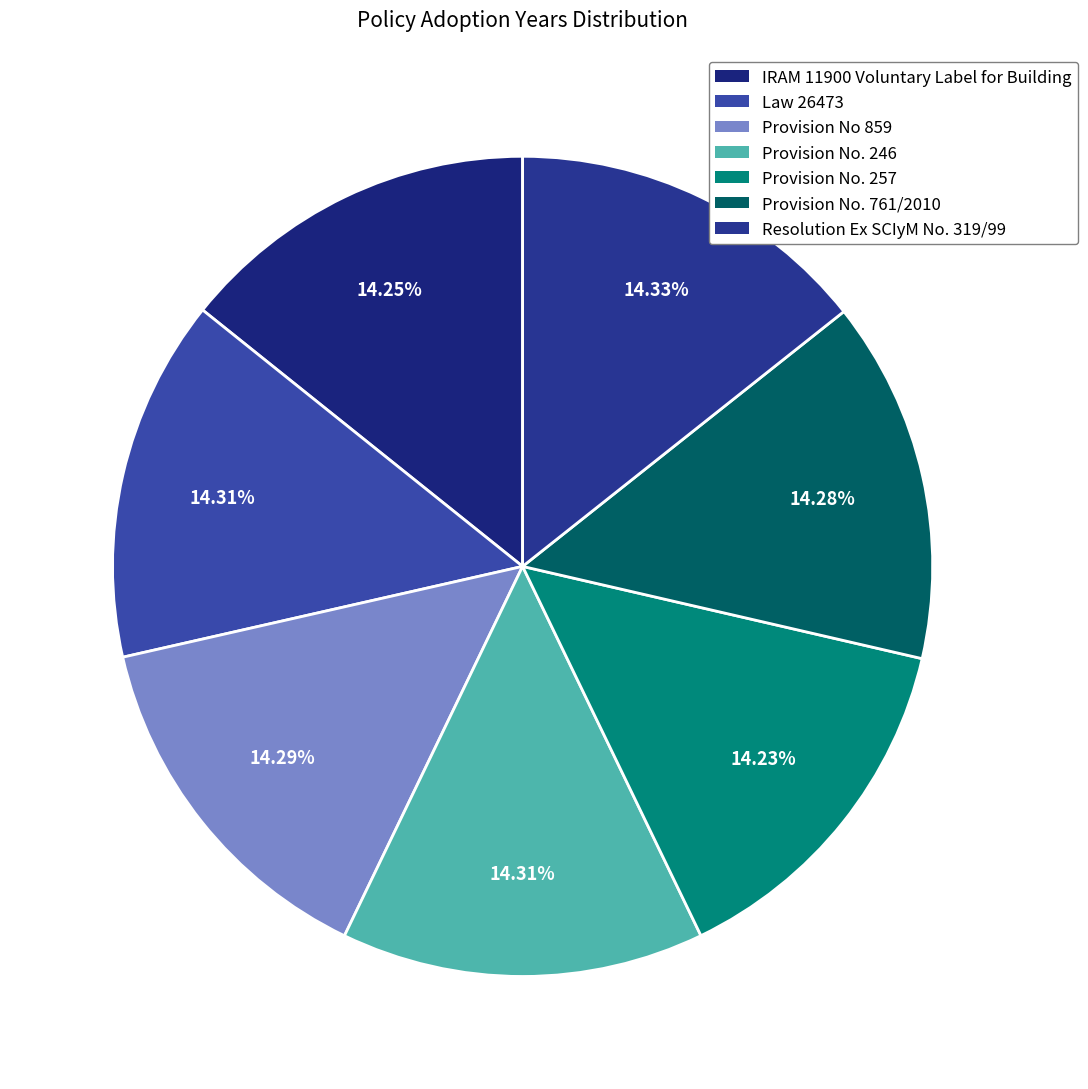

What percentage is the Resolution Ex SCIyM No. 319/99 slice, to the nearest percent?

14%